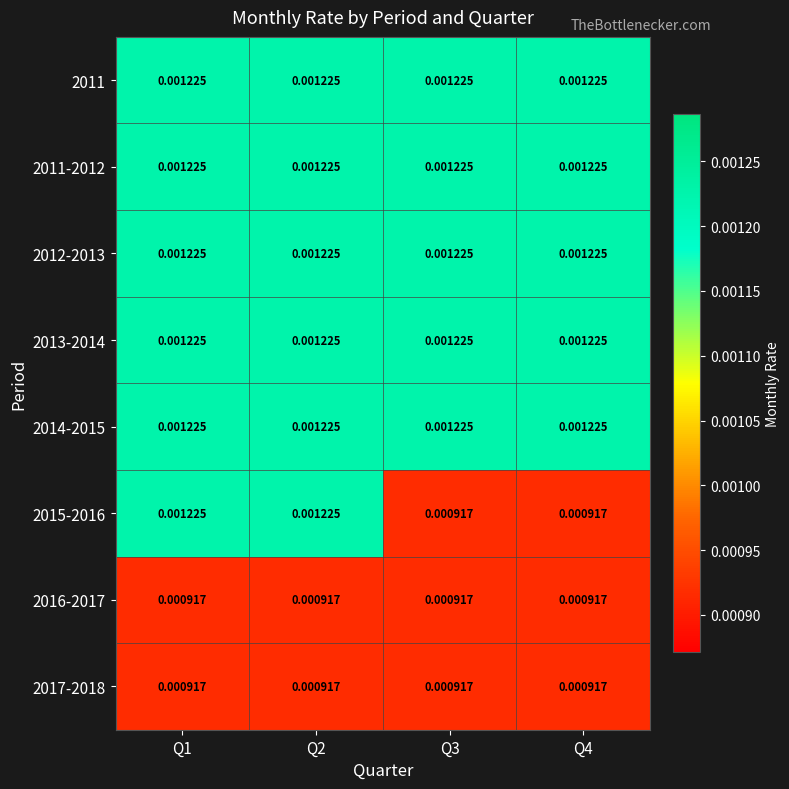

How many distinct data groups are displayed?

8